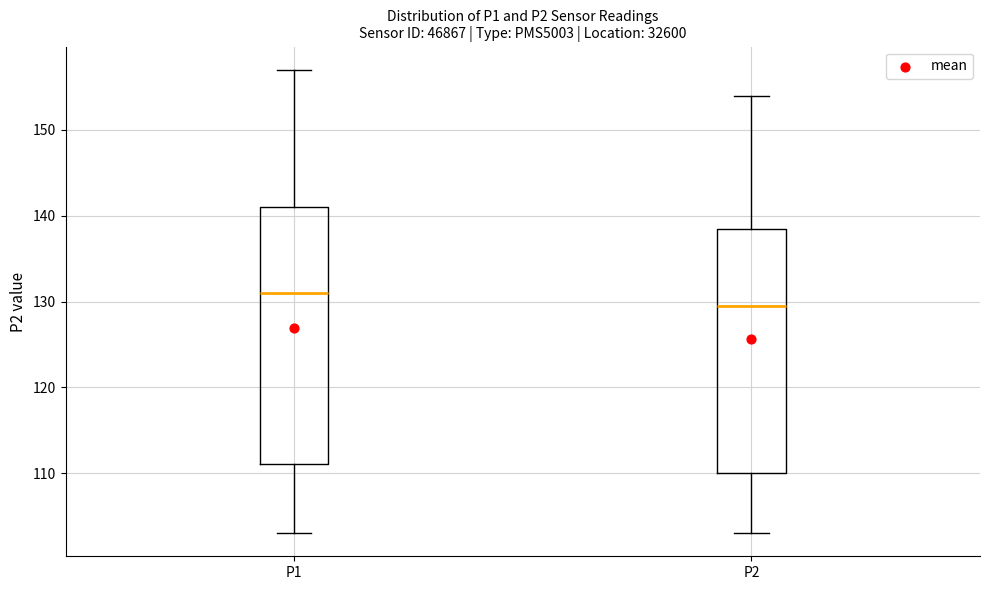

Reading left to right, read every box against the y-axis: the position of its median line, the range the box covers, and the ends of its whiskers. The values are not printed on the chart, so give them approximately, as read against the axis.

P1: median 131, box 111 to 141, whiskers 103 to 157
P2: median 130, box 110 to 139, whiskers 103 to 154